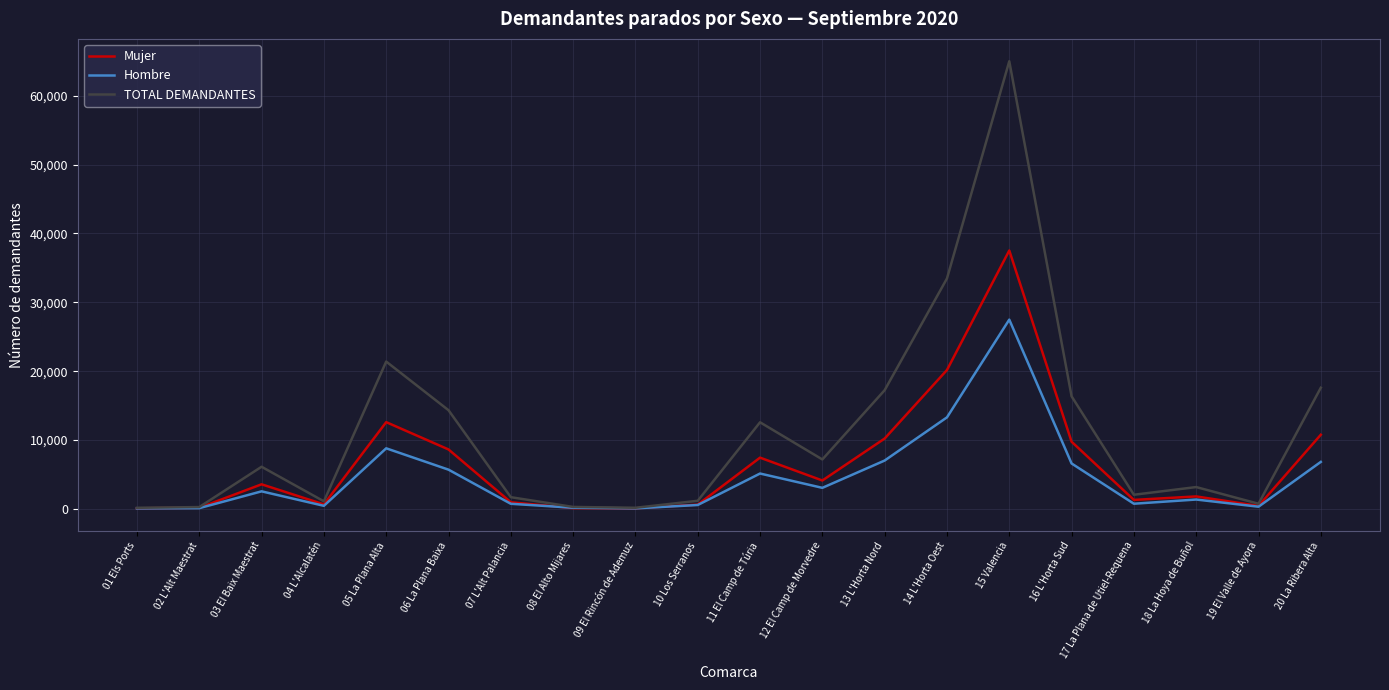

Which series has the widest spread of values?

TOTAL DEMANDANTES